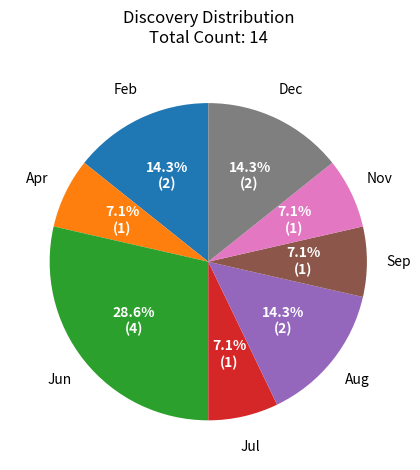

Count the number of slices in the pie.

8